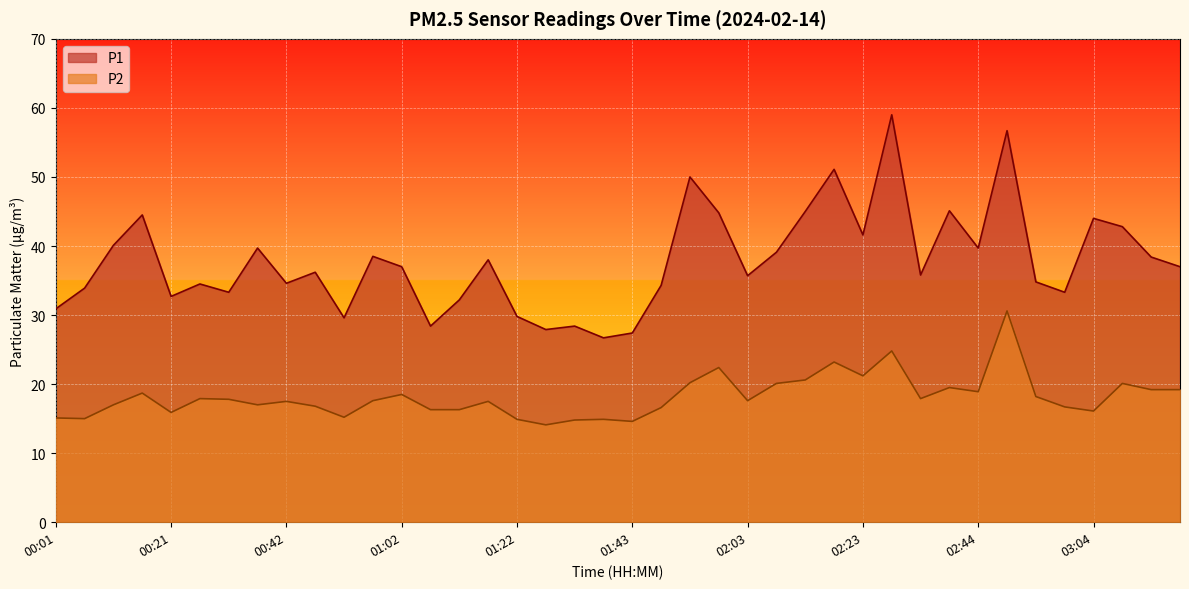

True or false: P2 has more than 0 interior local peaks.

True